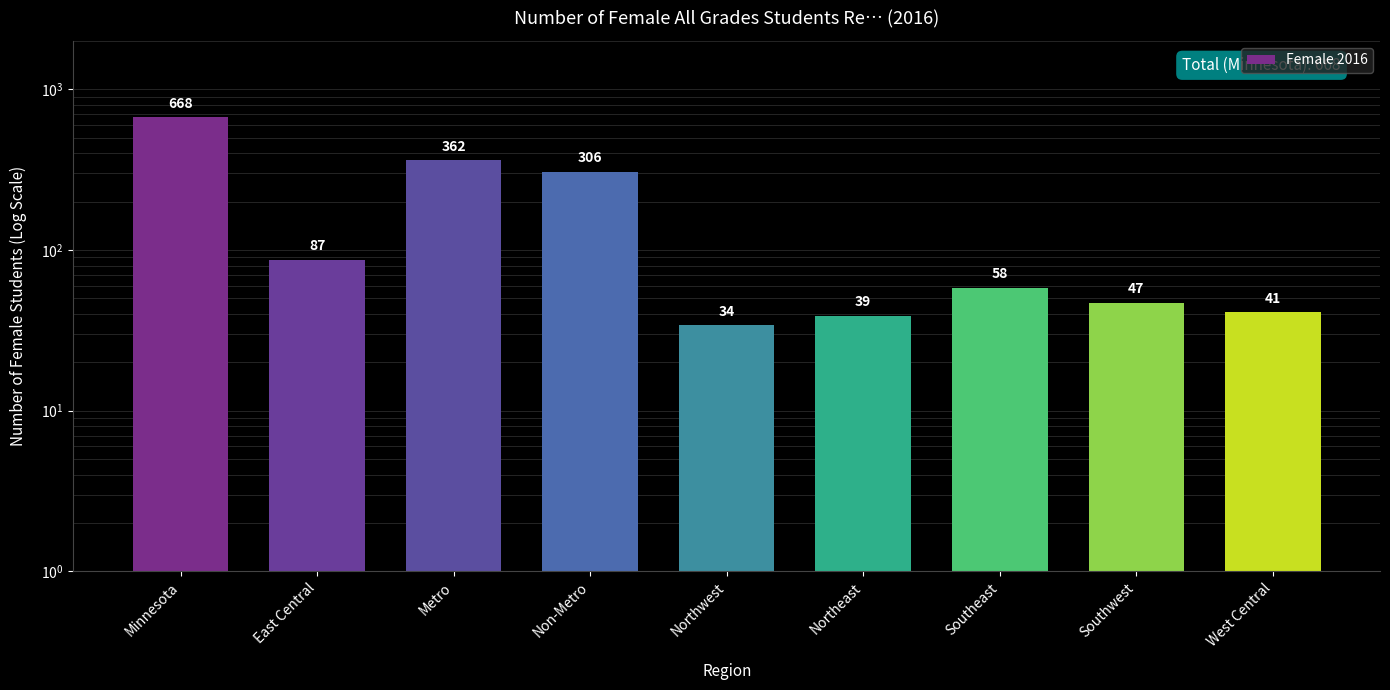

Which category has the lowest value across all series?

Northwest